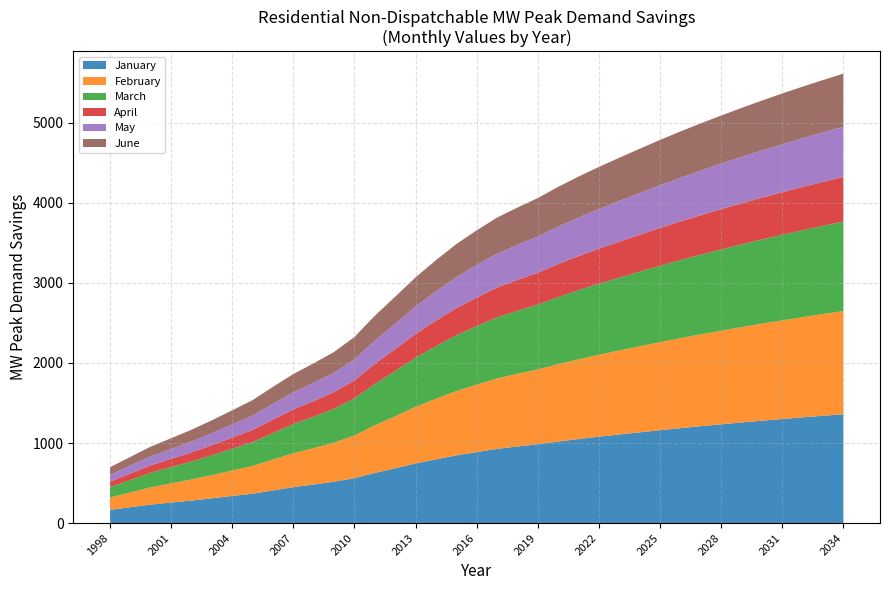

Reading left to right, extract all data points from this chart.

January: 165.5	197.9	231.0	256.4	281.1	308.9	338.5	366.7	407.8	448.3	481.6	516.0	560.7	626.2	683.8	744.4	795.9	845.3	886.9	926.7	956.2	984.4	1018.3	1049.4	1078.7	1106.1	1133.0	1159.8	1185.3	1209.7	1233.3	1256.2	1278.3	1299.7	1320.3	1340.2	1359.4
February: 153.6	184.4	215.4	239.6	263.4	290.0	318.1	346.1	385.3	423.3	455.1	488.8	533.1	595.0	650.1	707.2	756.2	802.7	842.3	879.3	907.4	934.2	966.2	995.7	1023.3	1049.2	1074.7	1100.0	1124.1	1147.2	1169.5	1191.1	1212.1	1232.3	1251.8	1270.6	1288.8
March: 128.8	155.8	182.4	203.4	224.5	247.9	272.4	297.7	331.9	364.7	392.6	422.7	462.9	516.4	564.8	614.1	656.7	696.8	731.3	763.0	787.5	810.7	838.5	864.0	887.8	910.3	932.4	954.3	975.2	995.2	1014.5	1033.3	1051.5	1068.9	1085.8	1102.1	1117.9
April: 68.3	79.8	91.7	102.0	112.9	125.2	138.1	151.7	167.6	182.7	195.1	208.3	224.8	250.5	274.1	297.1	318.8	339.0	356.2	372.0	385.2	397.6	411.8	424.9	437.3	449.0	460.5	471.8	482.6	493.0	503.1	512.8	522.2	531.3	540.0	548.5	556.7
May: 87.5	100.3	113.2	124.7	136.9	150.6	164.9	180.3	197.9	214.3	228.2	242.8	262.2	290.5	316.6	342.0	366.0	388.0	407.0	424.2	438.7	452.5	468.1	482.5	496.0	509.0	521.6	534.1	545.9	557.4	568.4	579.1	589.4	599.4	609.0	618.3	627.3
June: 94.0	107.6	121.1	133.3	146.3	160.8	176.0	192.5	211.2	228.1	242.9	258.3	280.2	309.8	337.4	364.1	389.4	412.3	432.3	450.2	465.4	479.9	496.2	511.3	525.5	539.1	552.4	565.4	577.9	589.9	601.4	612.6	623.5	633.9	644.0	653.8	663.2